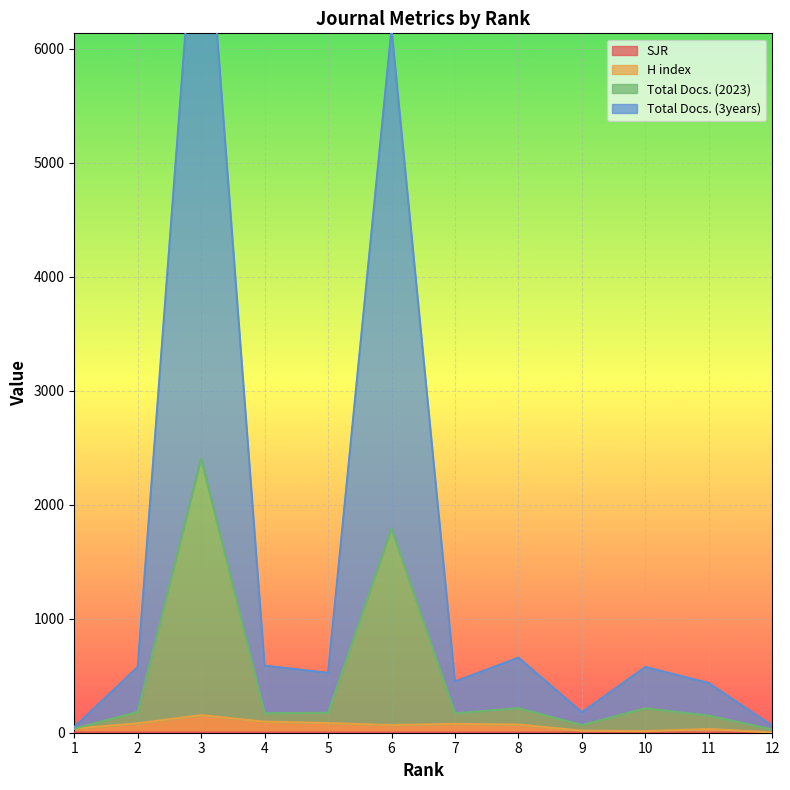

Which series has the largest total across all categories?

Total Docs. (3years)